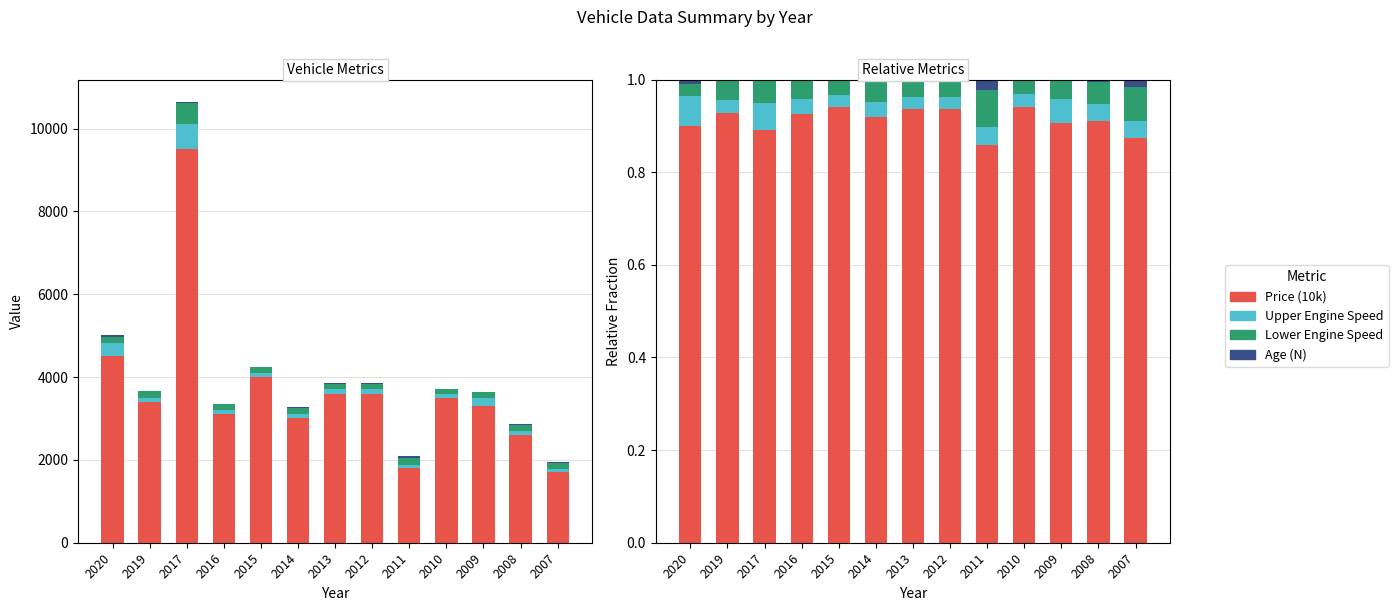

How many bars are there in total?

52